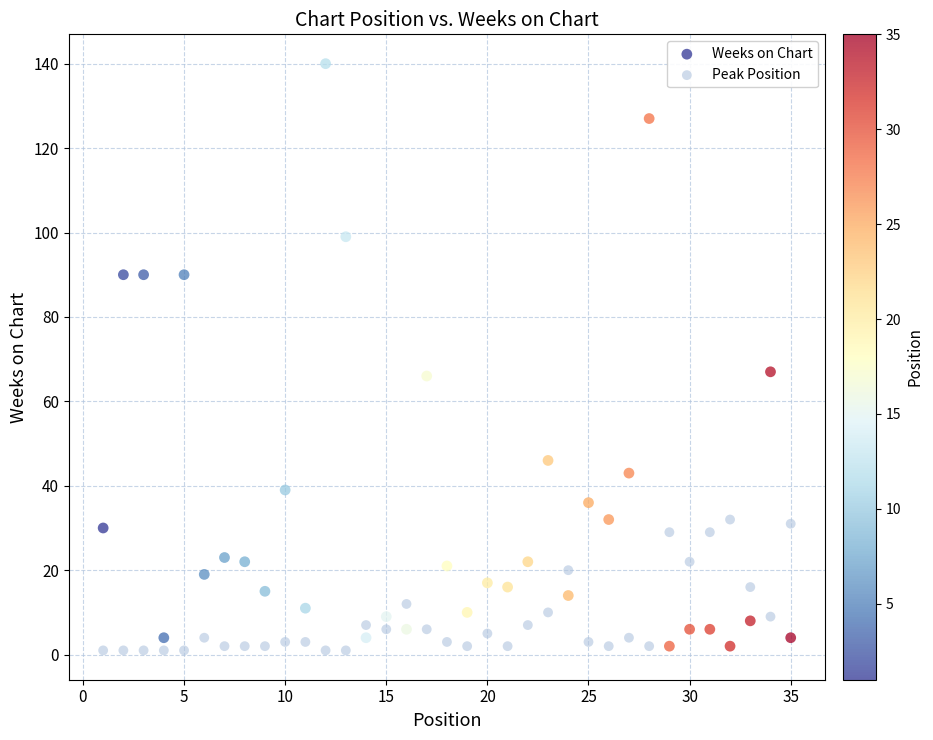

Which series has the largest Y range (max minus min)?

Weeks on Chart